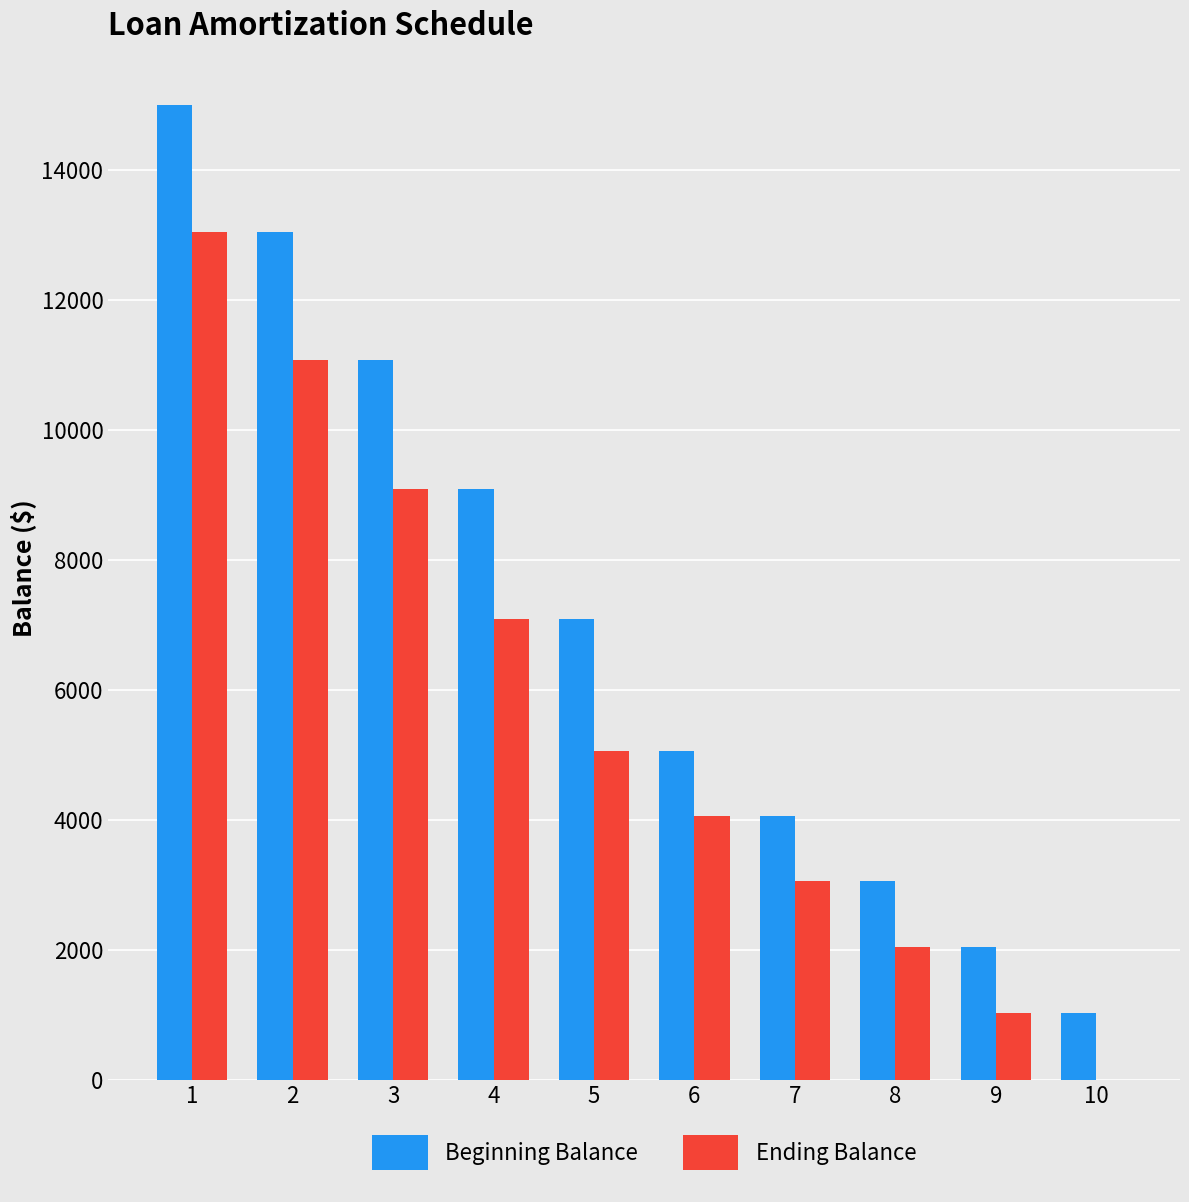

Is it true that Ending Balance equals 3025.4 at 4?

False